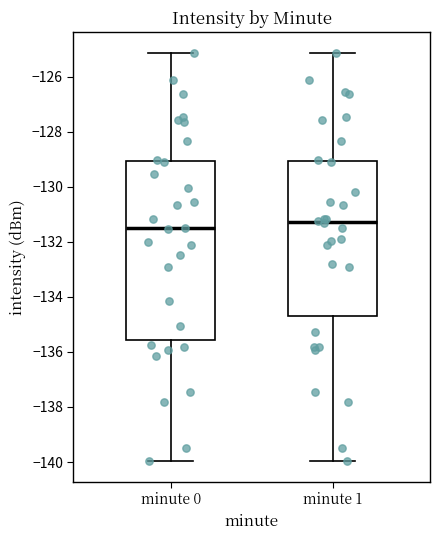

Where does the lower whisker of the box for minute 1 end on the y-axis? The values are not printed on the chart, so give them approximately, as read against the axis.

-140.0